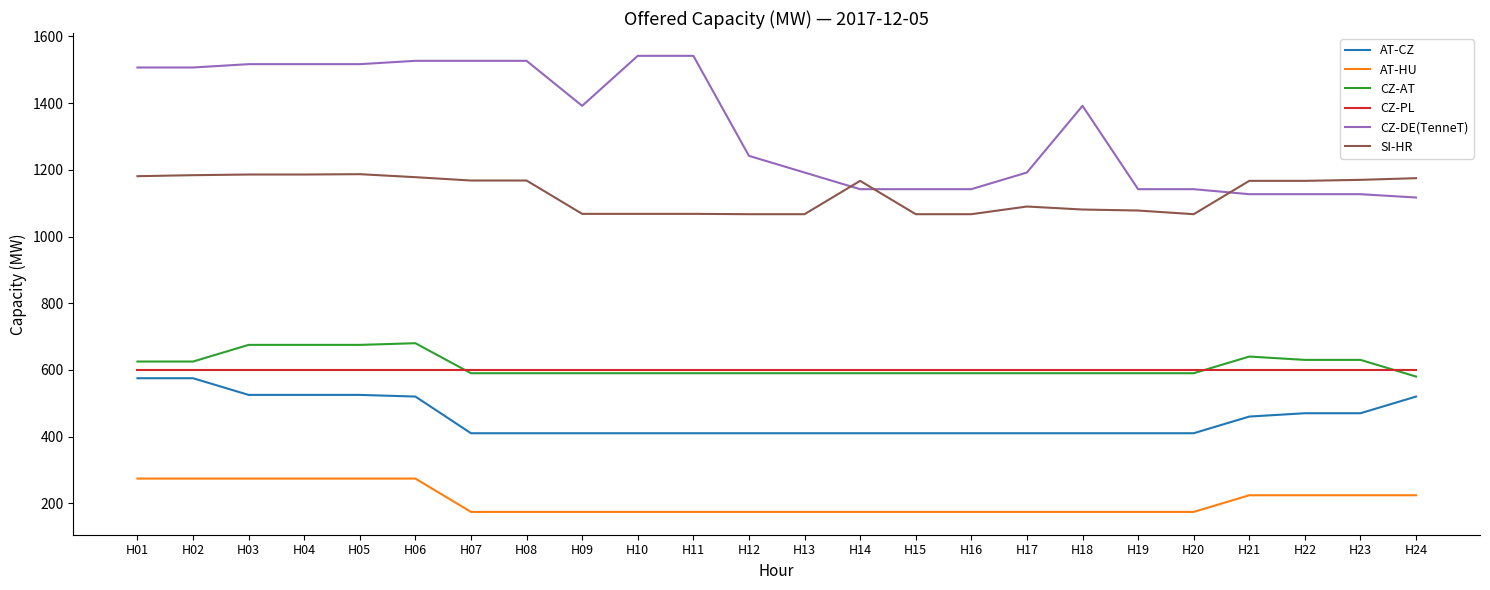

What are all the series names shown in the legend?

AT-CZ, AT-HU, CZ-AT, CZ-PL, CZ-DE(TenneT), SI-HR